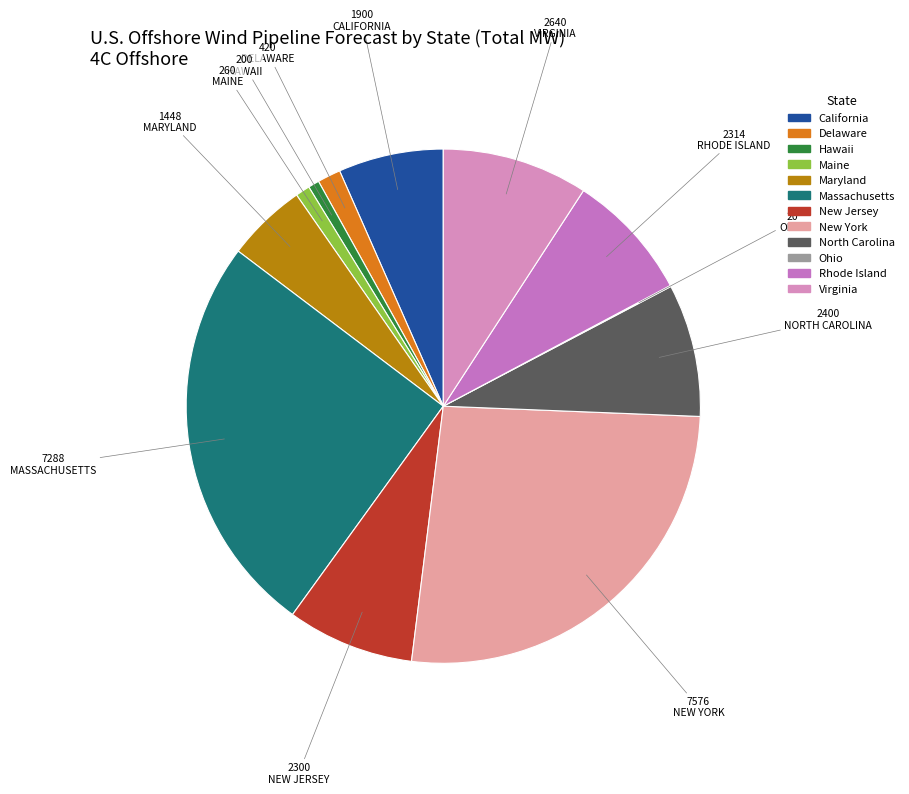

To the nearest percent, what is the average slice percentage?

8%